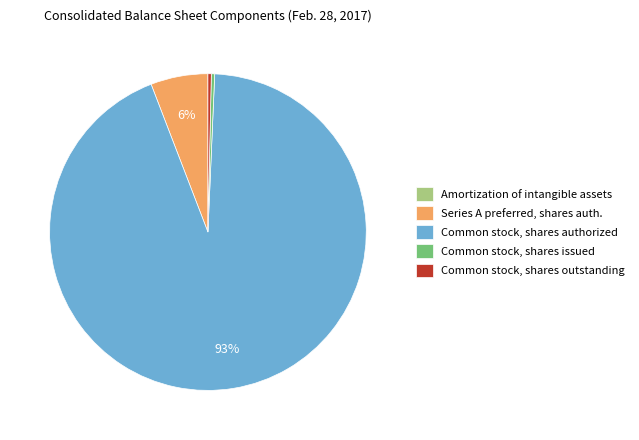

Which category has the biggest portion of the pie?

Common stock, shares authorized